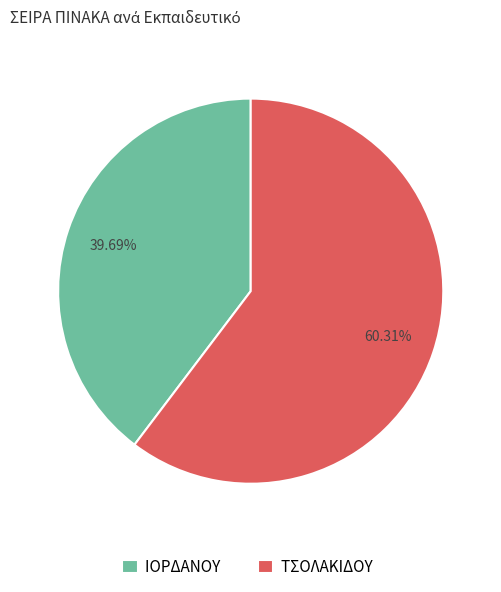

Which category has the biggest portion of the pie?

ΤΣΟΛΑΚΙΔΟΥ